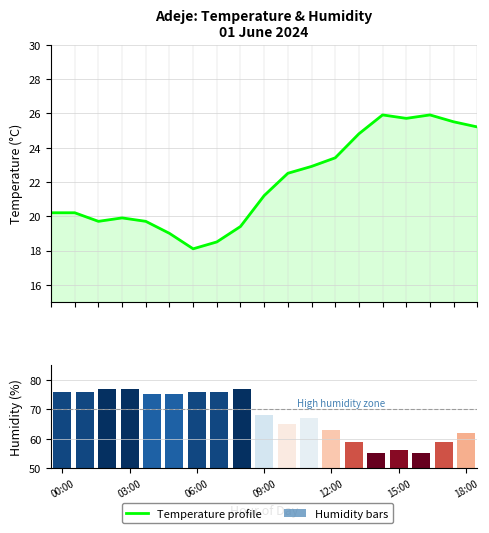

True or false: Humidity (%) has a value of 118.2 at 7.

False